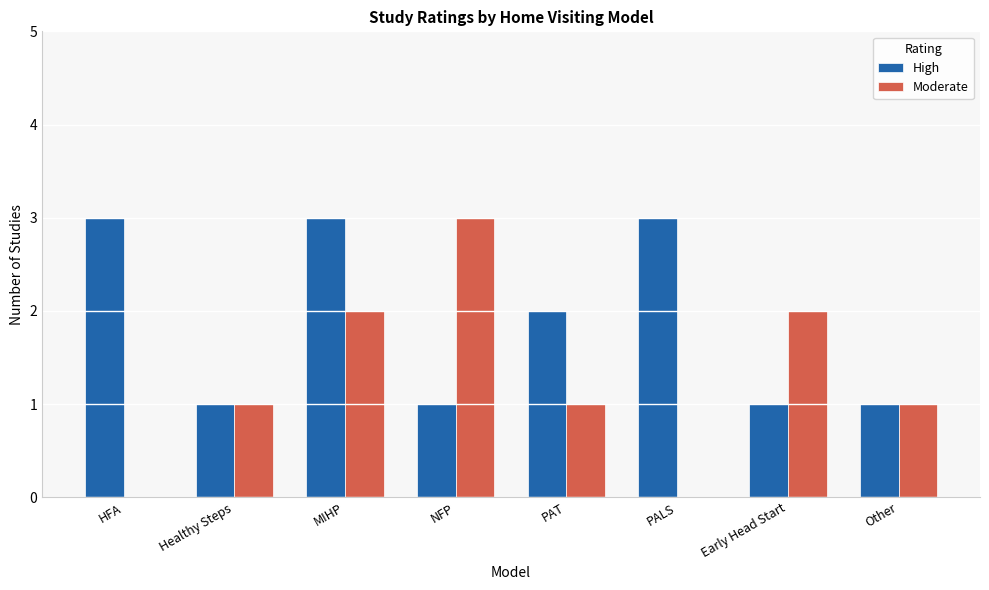

Which series has the largest total across all categories?

High